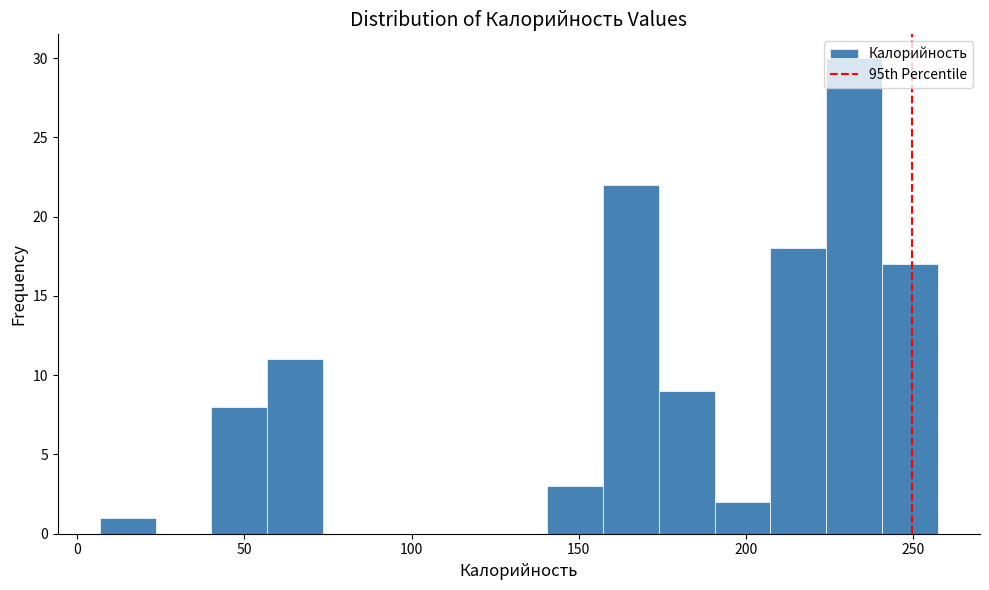

Read against the x-axis, roughly where is the centre of the tallest bar?

230